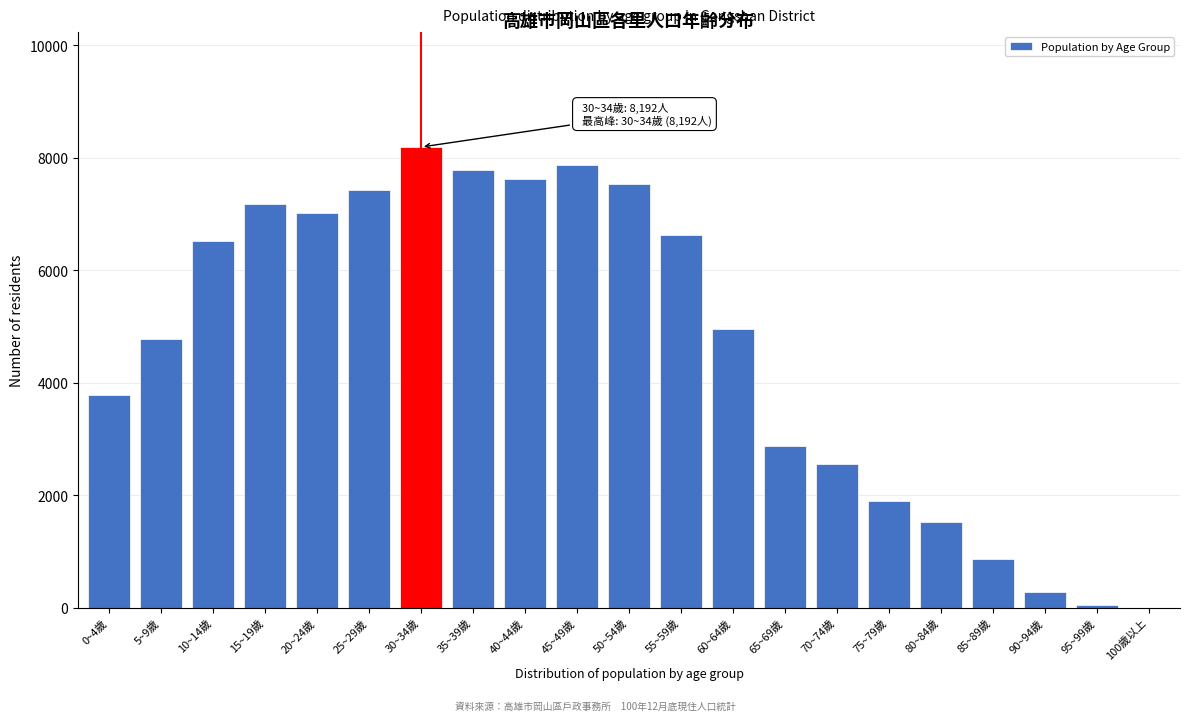

Reading left to right, extract all data points from this chart.

0~4歲=3794	5~9歲=4776	10~14歲=6527	15~19歲=7173	20~24歲=7023	25~29歲=7430	30~34歲=8192	35~39歲=7786	40~44歲=7628	45~49歲=7876	50~54歲=7540	55~59歲=6627	60~64歲=4957	65~69歲=2888	70~74歲=2559	75~79歲=1898	80~84歲=1535	85~89歲=866	90~94歲=284	95~99歲=54	100歲以上=4